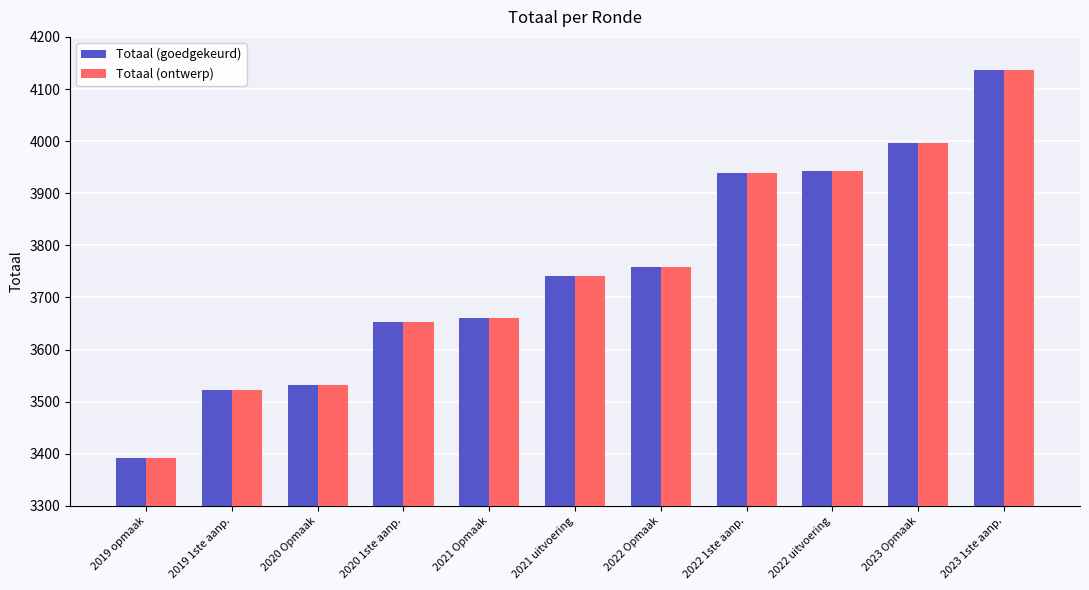

What is the label of the 8th bar from the right?

2020 1ste aanp.